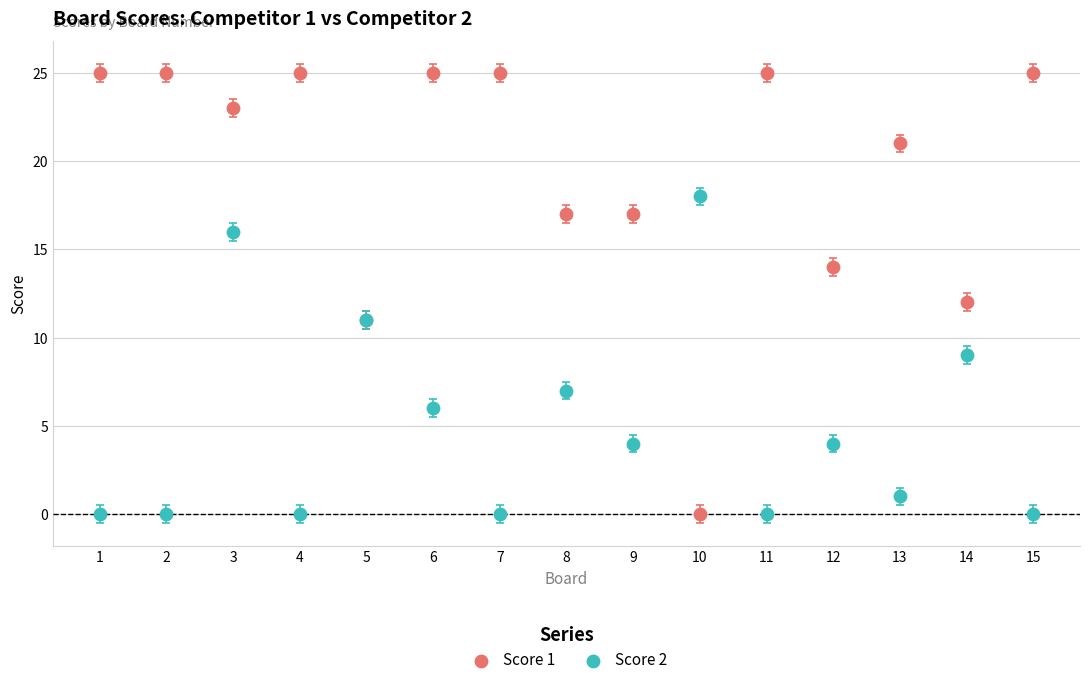

What is the X range (max minus min) for the scatter plot?

14